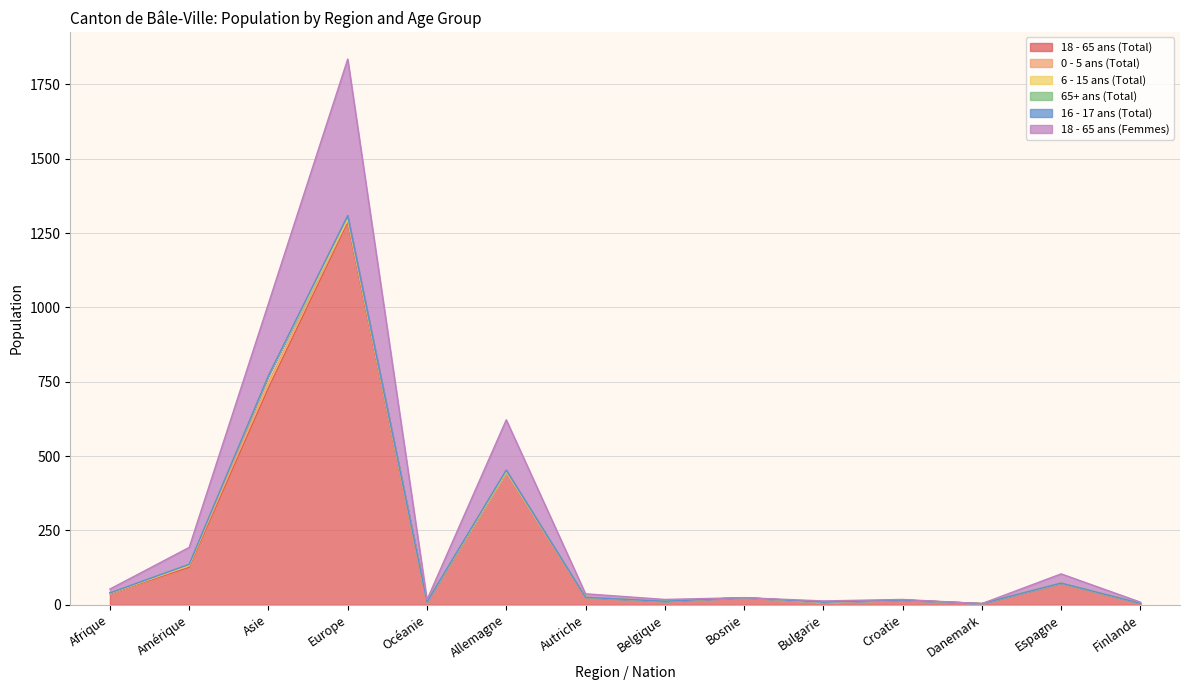

How many lines are shown in the chart?

6